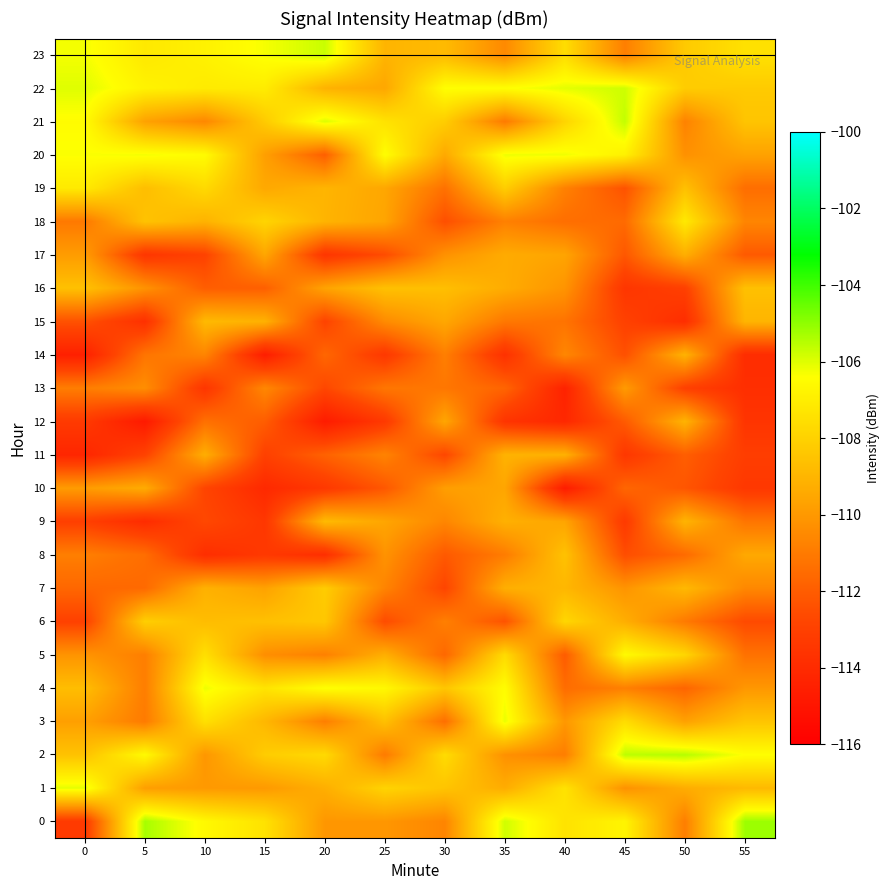

What is the minimum value shown in the chart?

-114.8